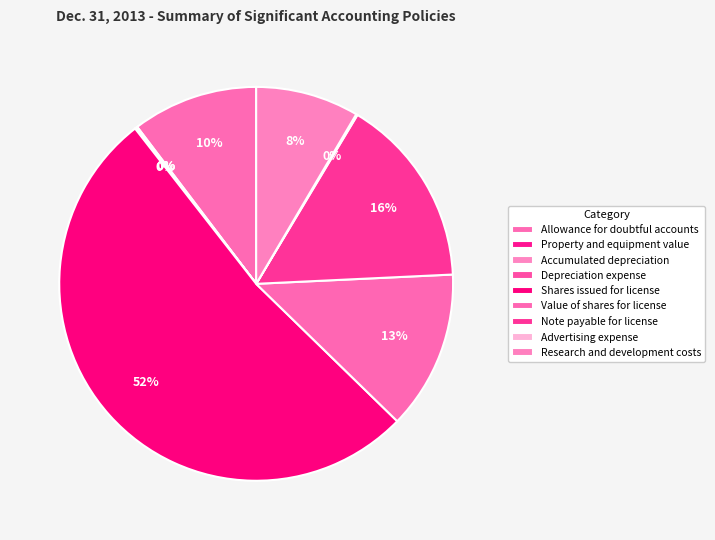

Combined, what portion of the pie is Note payable for license and Property and equipment value?

15.8%